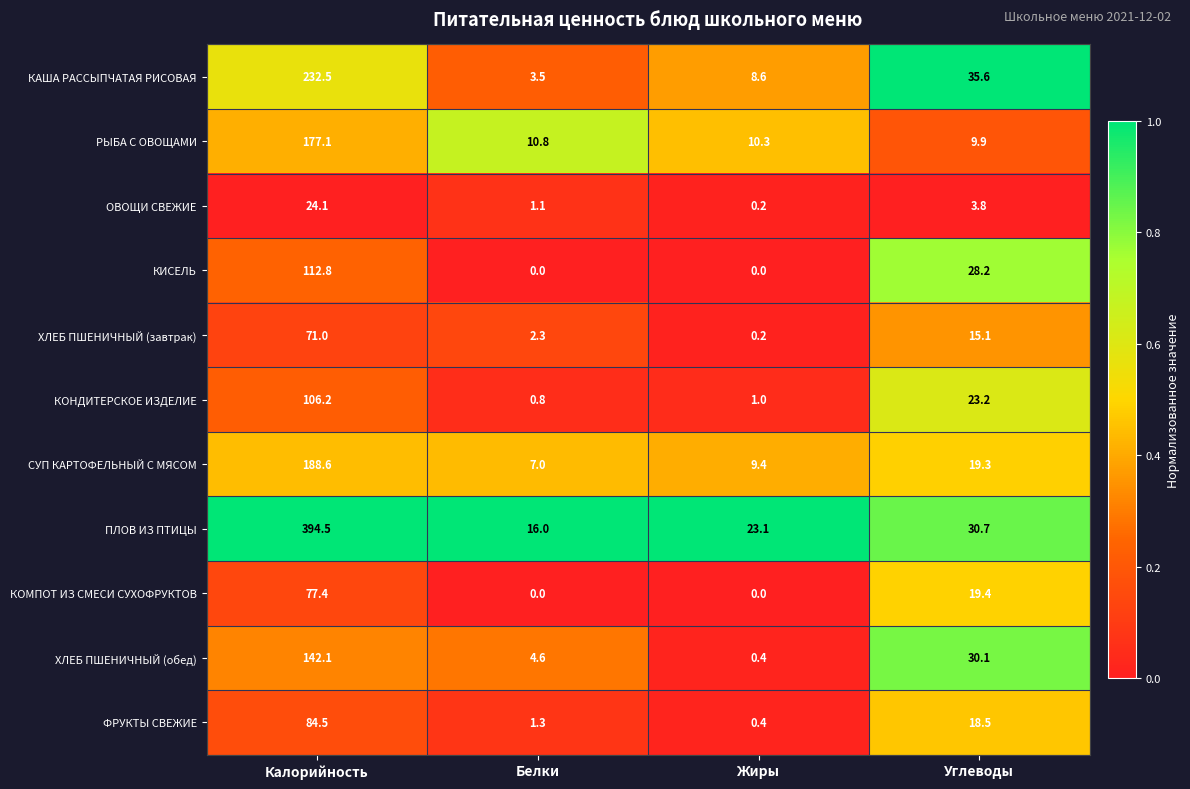

At which label does КОМПОТ ИЗ СМЕСИ СУХОФРУКТОВ first exceed 19?

Калорийность